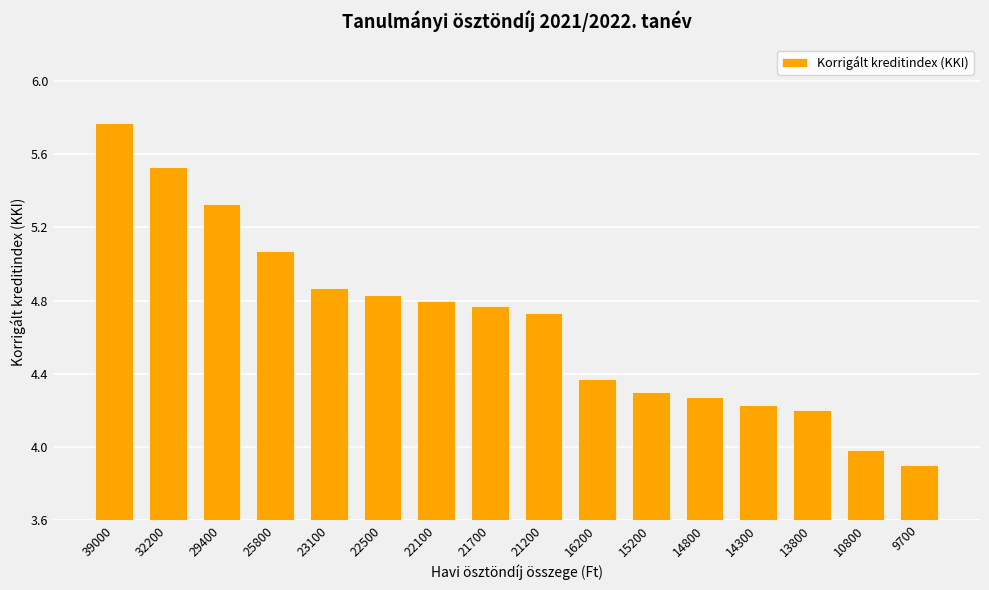

Which label corresponds to the smallest value in the chart?

9700